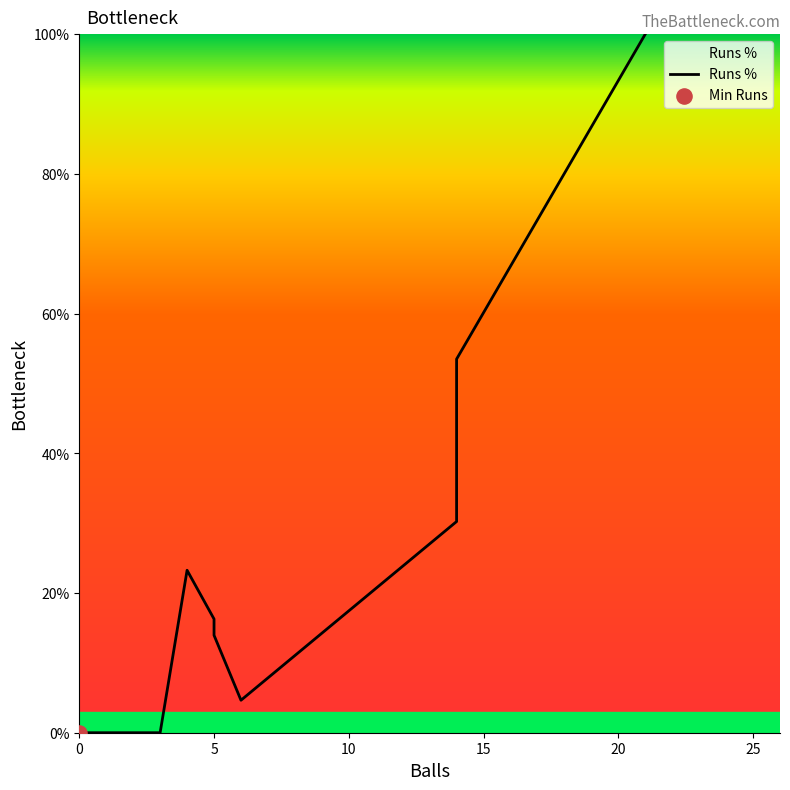

Which has a higher value, 0 or 5?

5